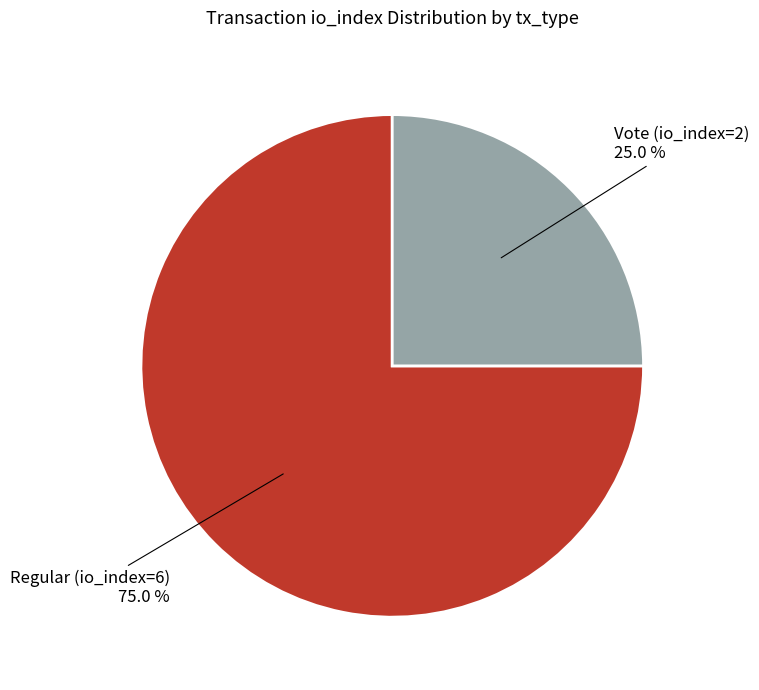

Does any single category account for the majority?

Yes